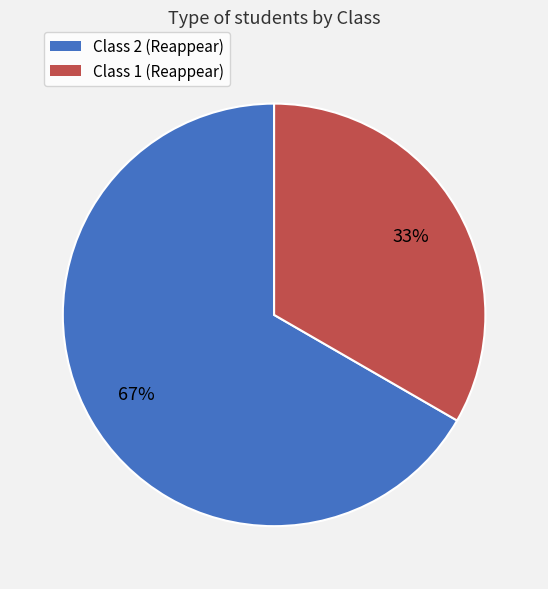

What is the ratio of the value at Class 2 (Reappear) to the value at Class 1 (Reappear)?

2.0